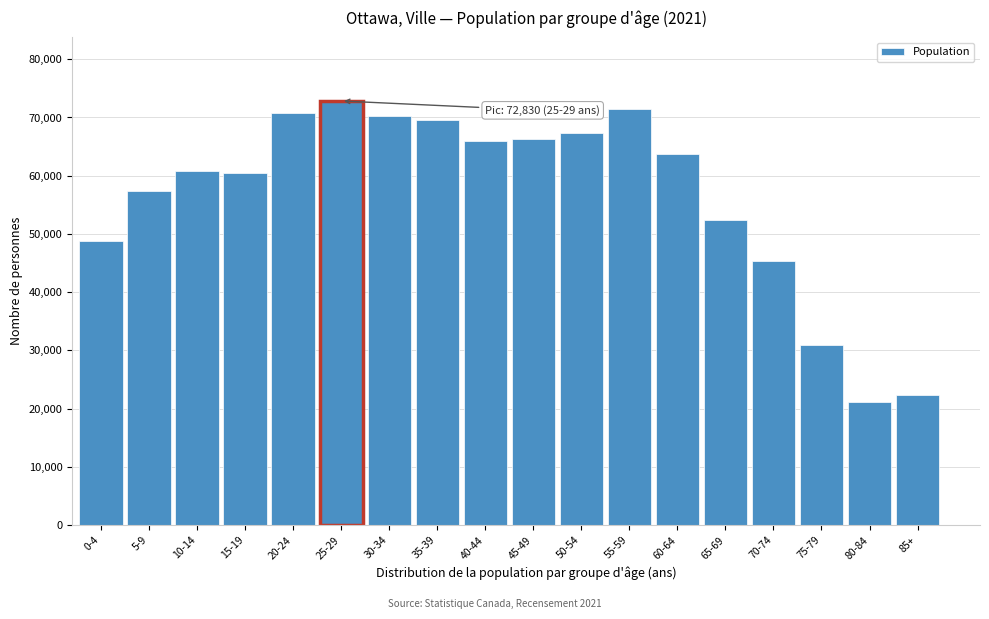

The value at 15-19 is 60385. True or false?

True